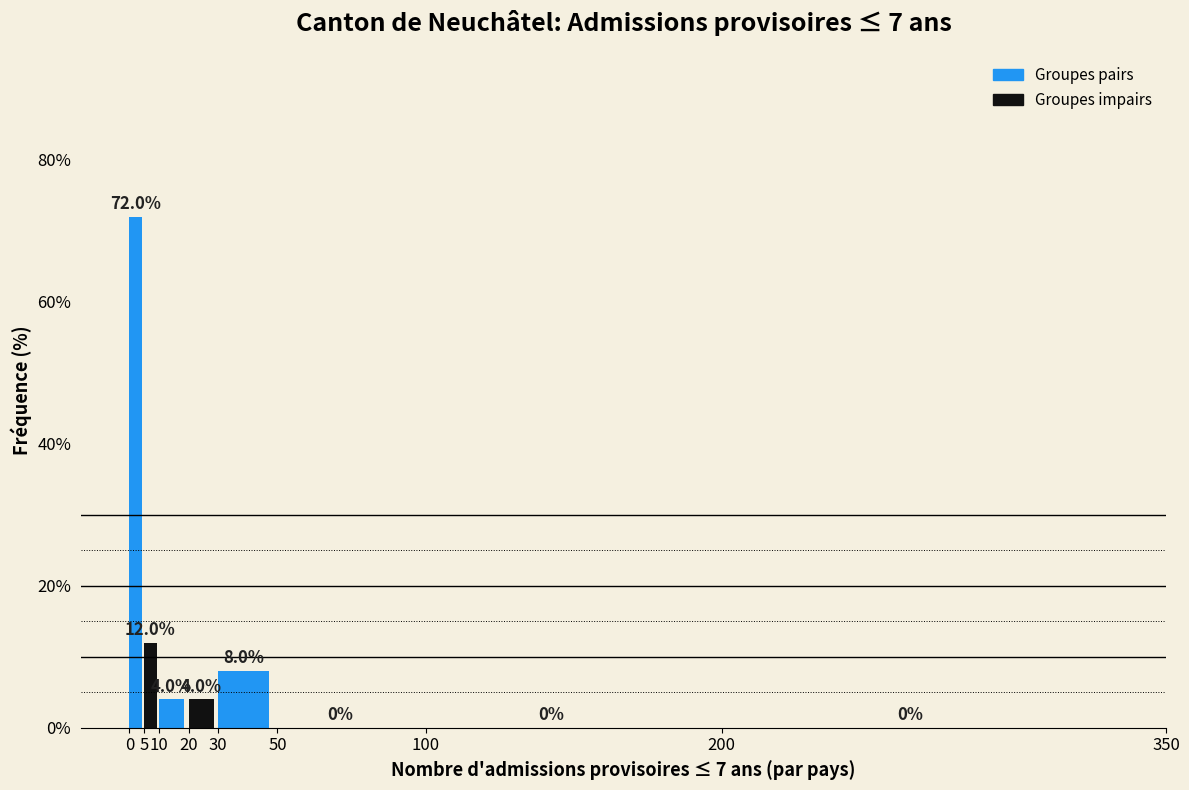

Reading left to right, transcribe this chart: for each bar, give the range it covers on the x-axis and its height.

0 to 5: 72.0
5 to 10: 12.0
10 to 20: 4.0
20 to 30: 4.0
30 to 50: 8.0
50 to 100: 0.0
100 to 200: 0.0
200 to 350: 0.0